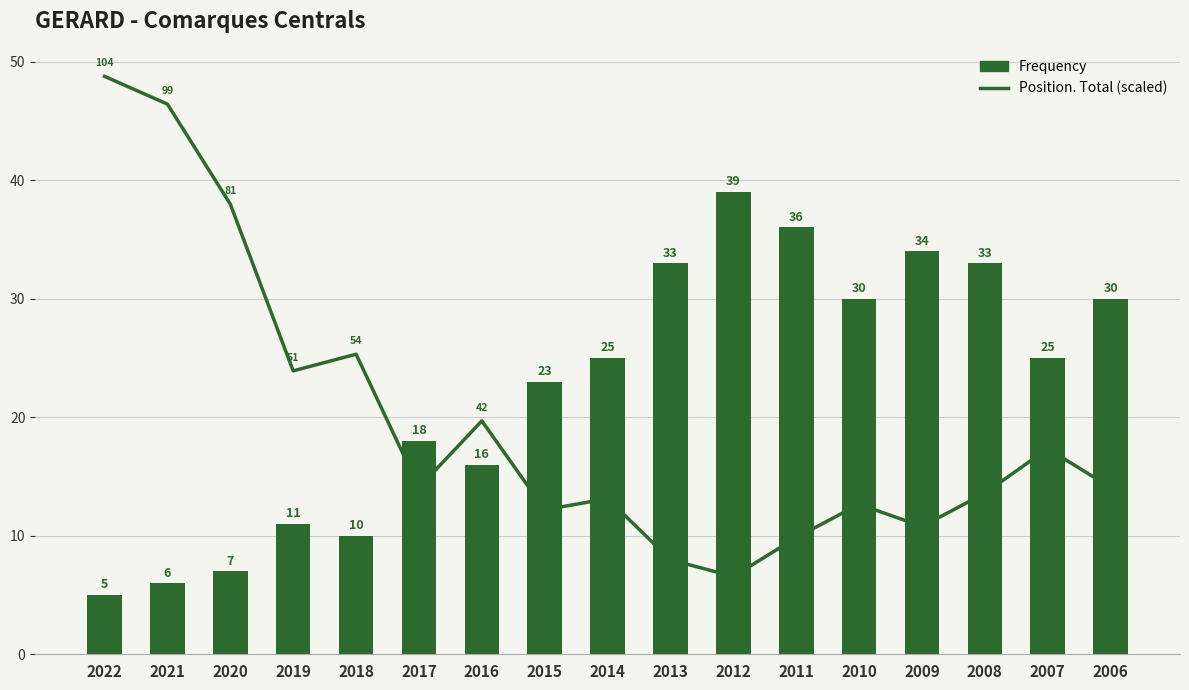

What is the sum of the Frequency values at 2013 and 2017?

51.0